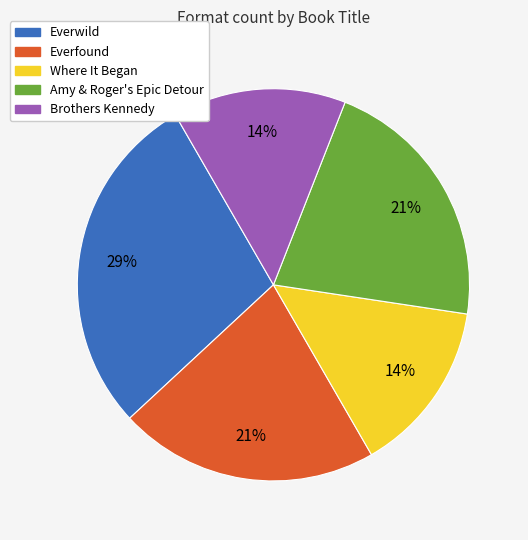

Between Everwild and Where It Began, which is larger?

Everwild